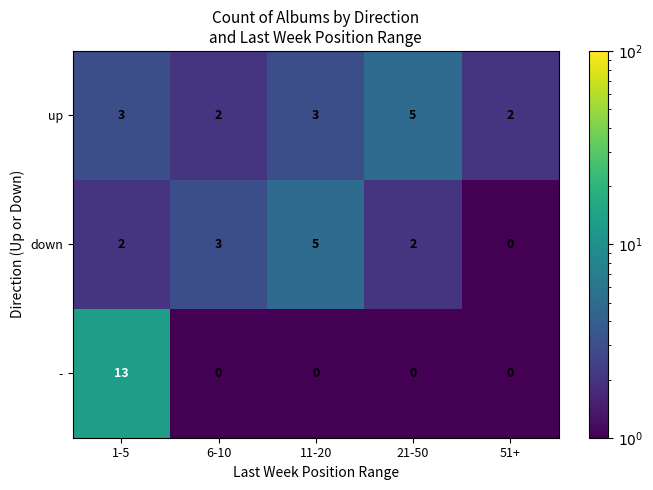

At which category is the sum across all series the highest?

1-5